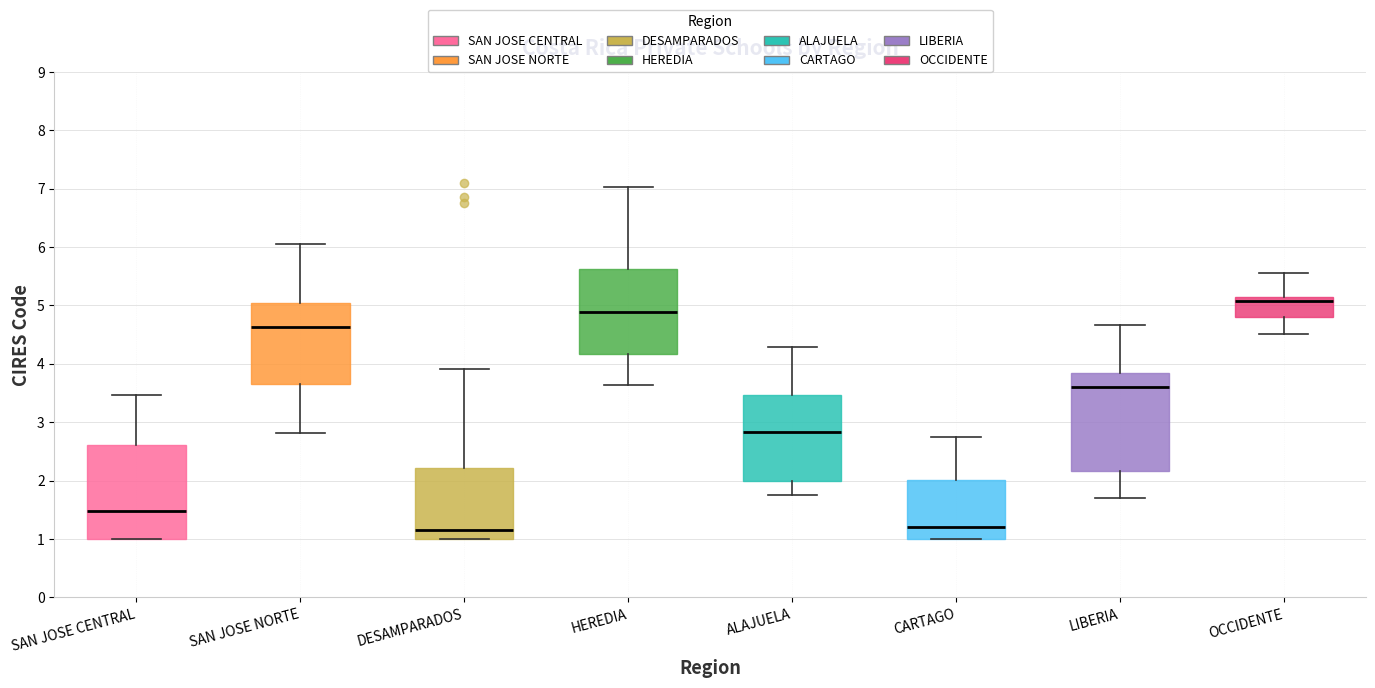

Which box has the highest median line?

OCCIDENTE